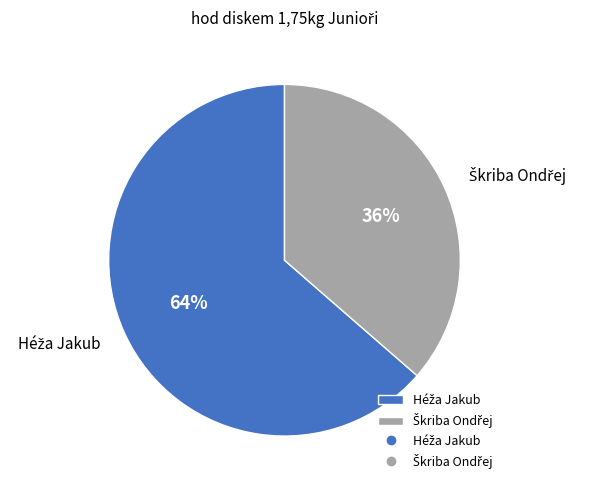

Is there a majority slice in this chart?

Yes